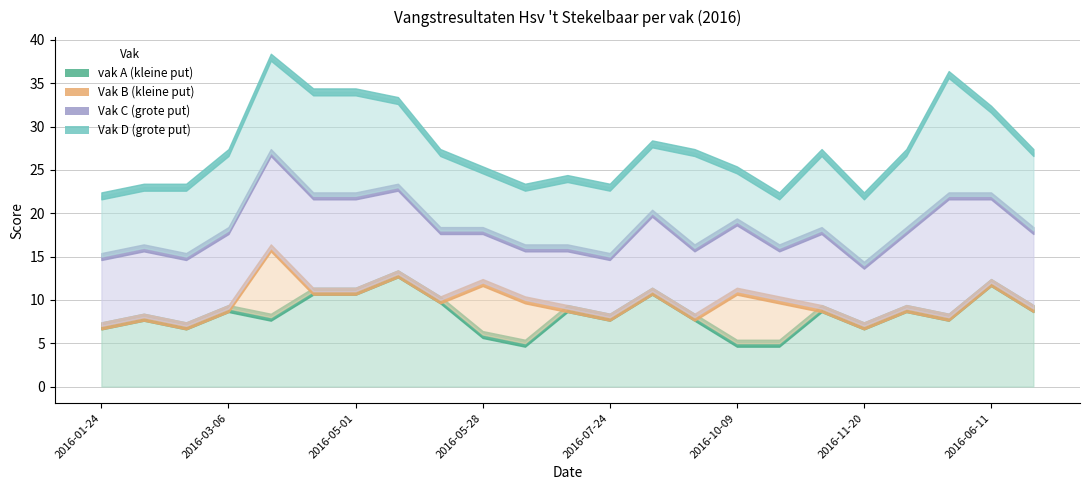

At which label is Vak D (grote put) closest to 10?

2016-05-15